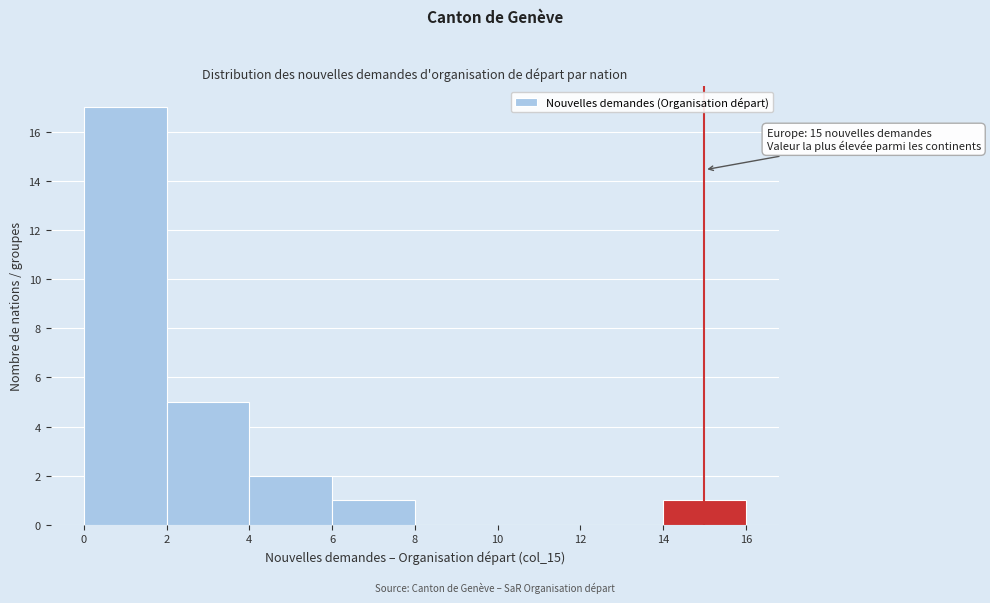

Which range on the x-axis has the tallest bar?

0 to 2